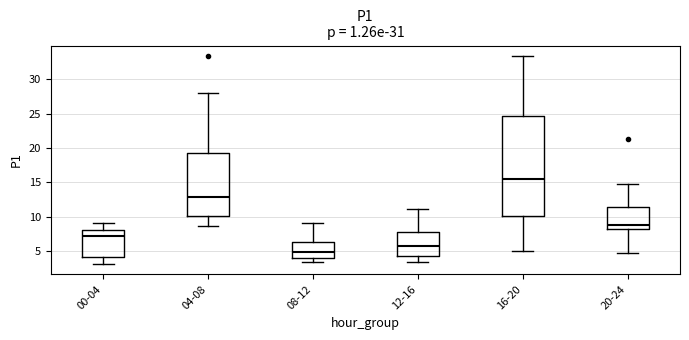

Which box has the lowest median line?

08-12